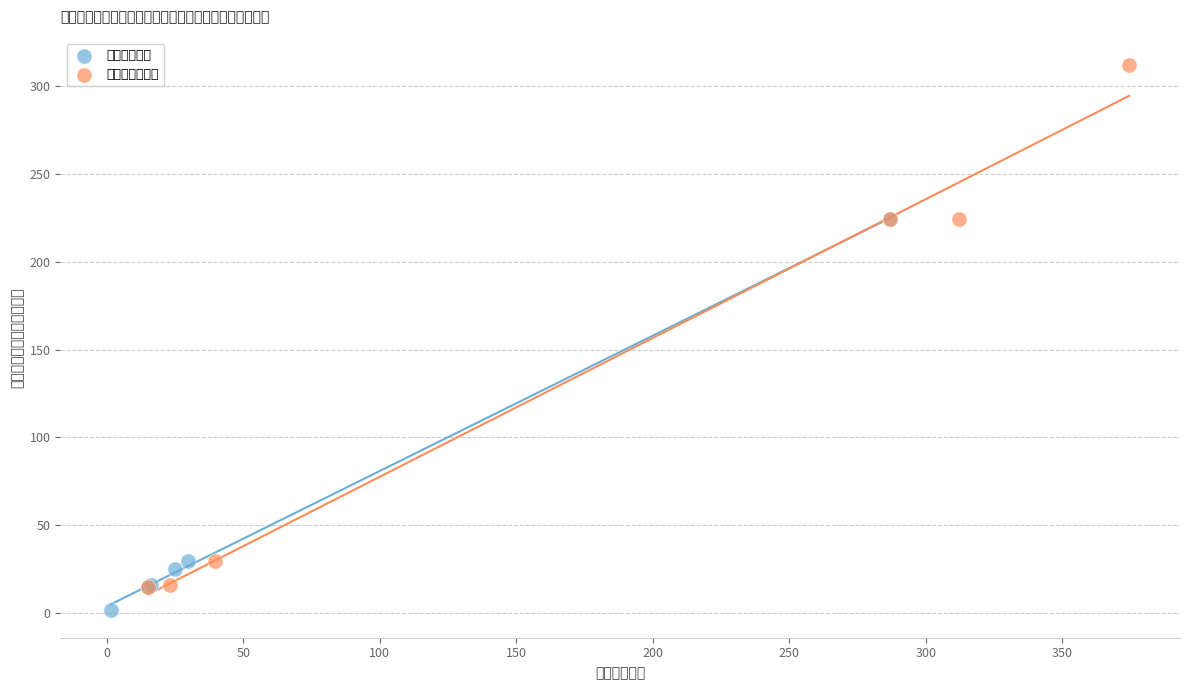

Which series has the widest spread of Y values?

合计及汇总项目